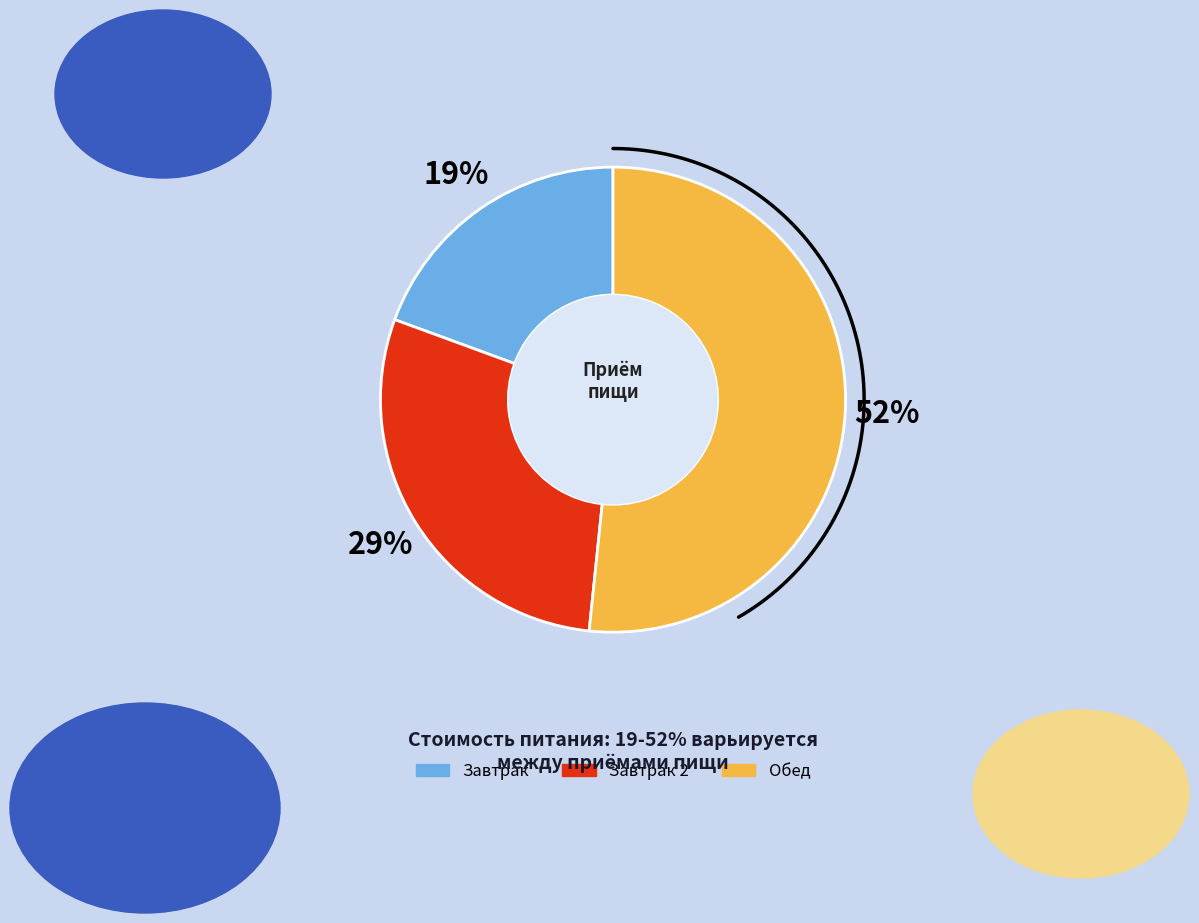

To the nearest percent, what portion does Завтрак represent?

19%